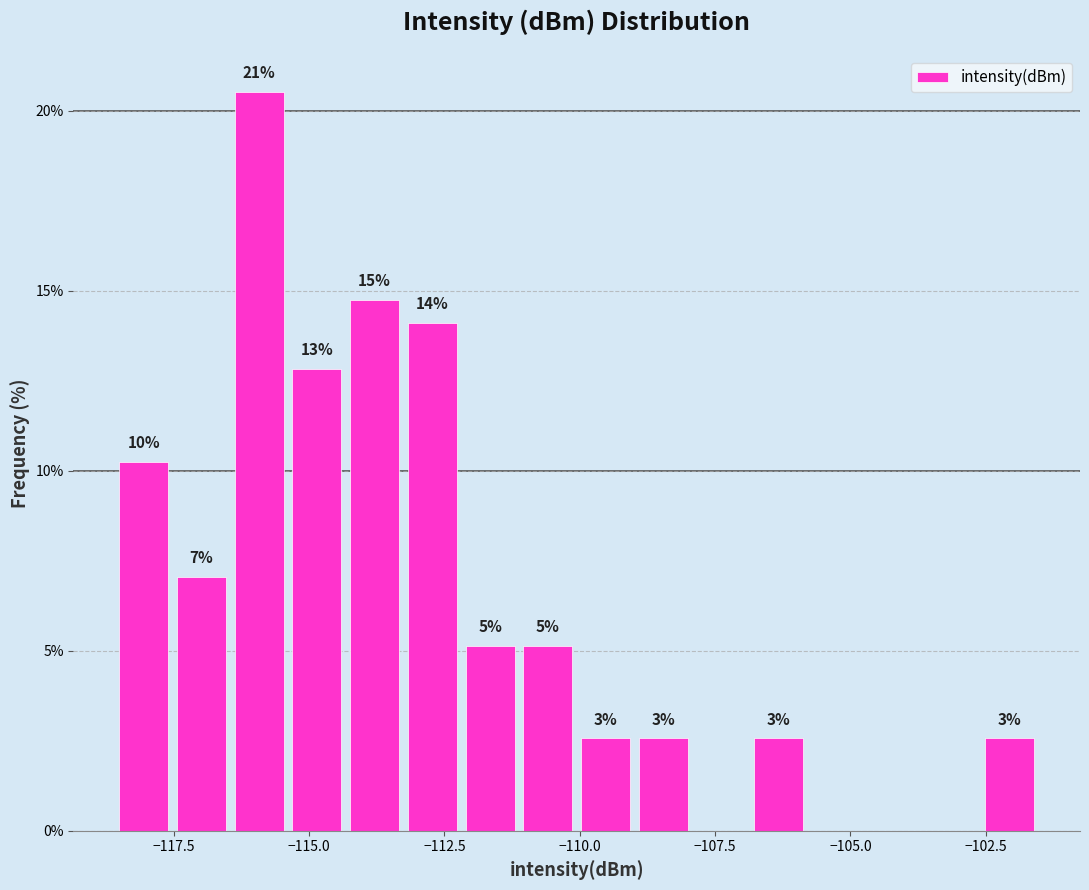

Read against the x-axis, roughly where is the centre of the tallest bar?

-116.0